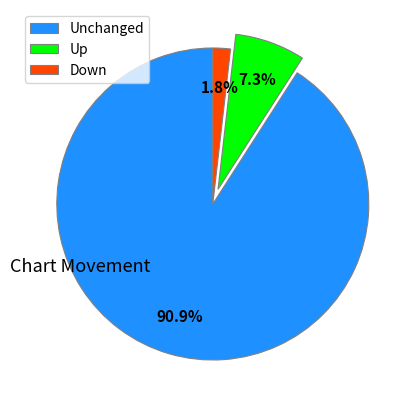

What is the majority slice?

Unchanged